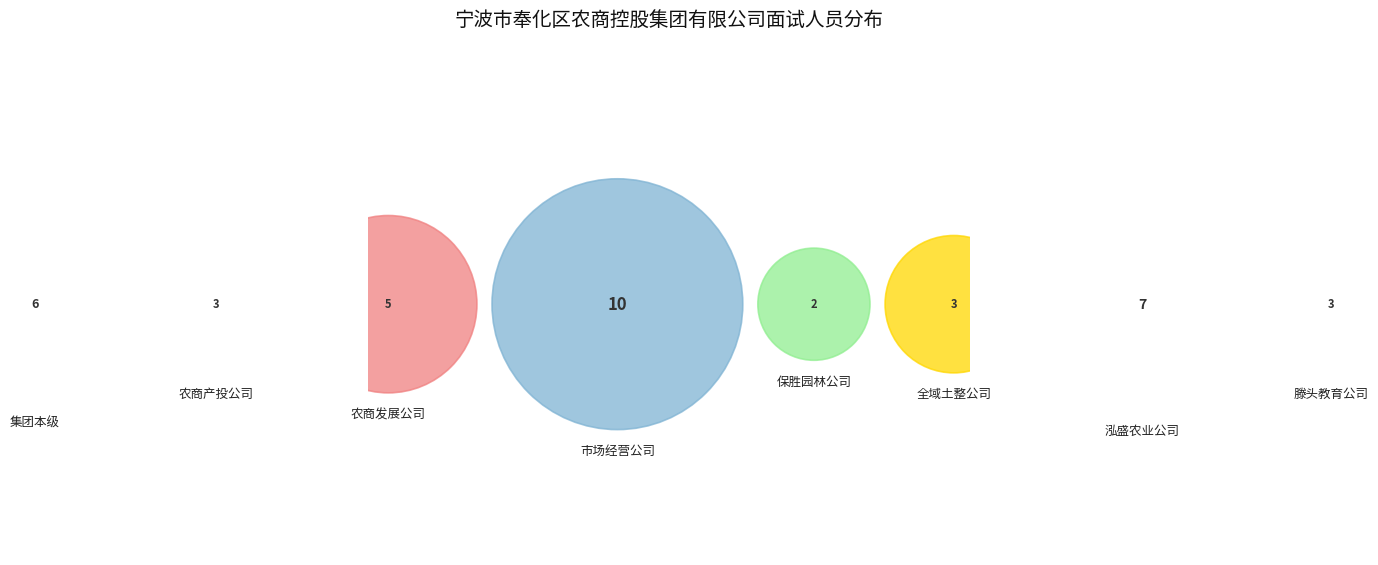

Which slice is the smallest?

保胜园林公司